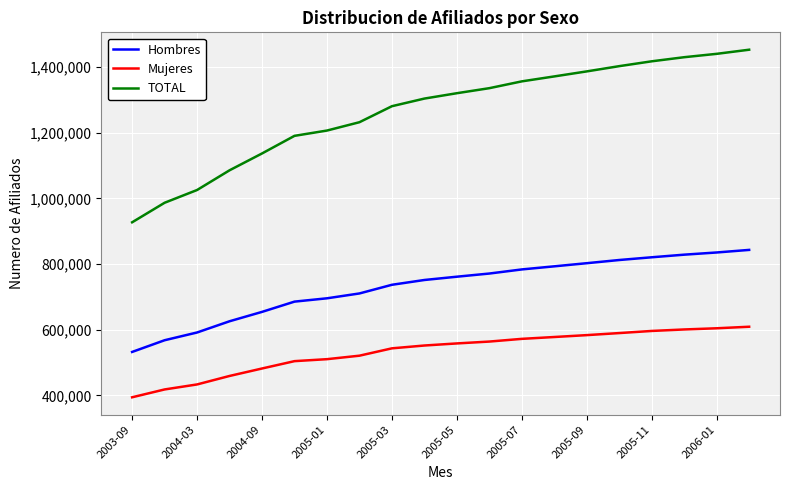

List the series in order of their peak value, highest first.

TOTAL, Hombres, Mujeres